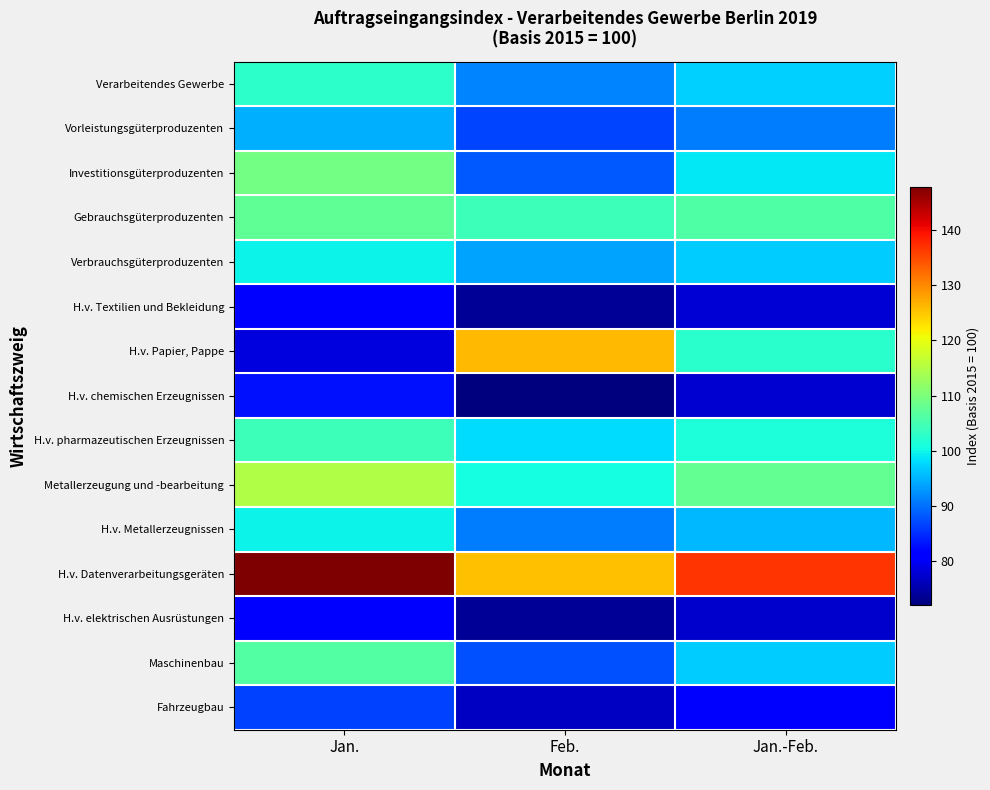

Which has a higher value, Jan. or Jan.-Feb.?

Jan.